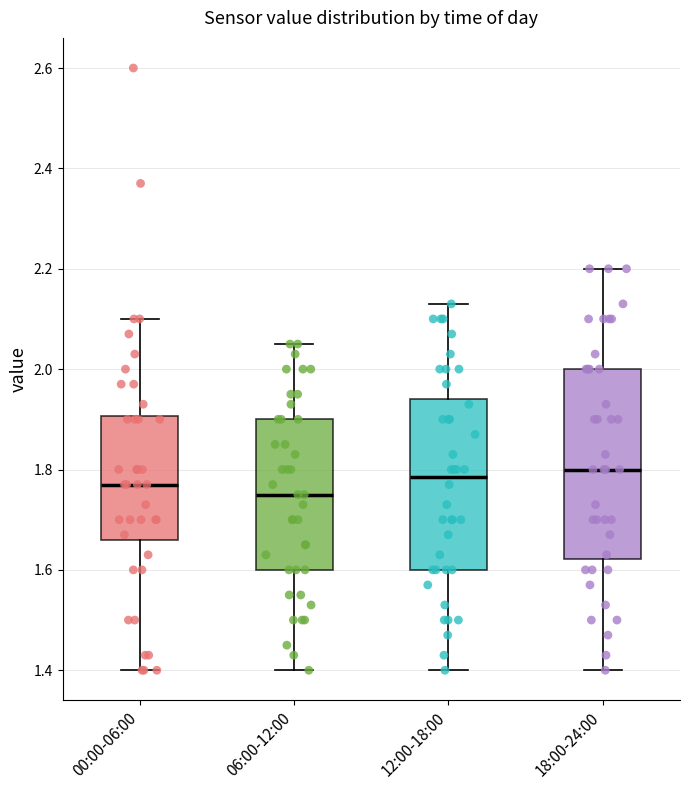

Where does the median line of the box for 12:00-18:00 sit on the y-axis? The values are not printed on the chart, so give them approximately, as read against the axis.

1.78